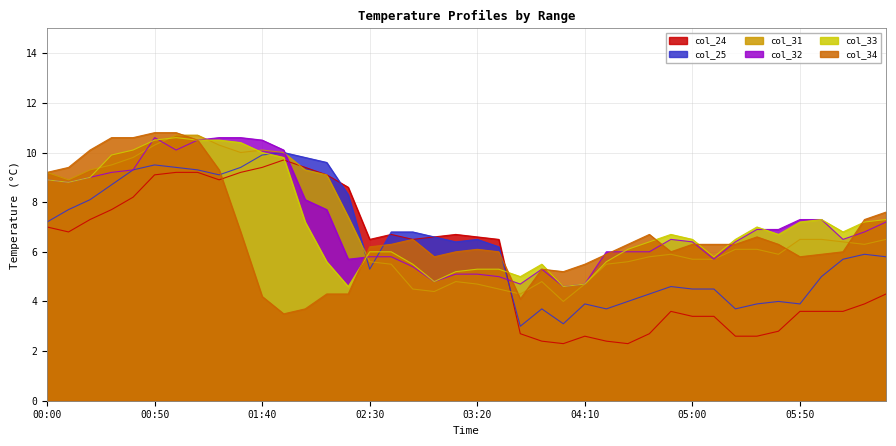

What is the maximum value for col_34?

10.8